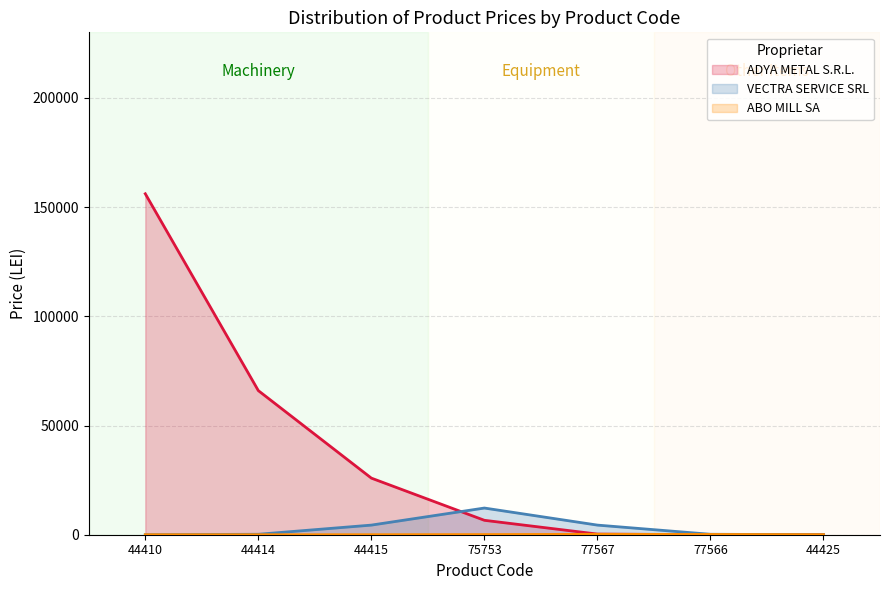

What is the ratio of the value at 44425 to the value at 77566?

0.5